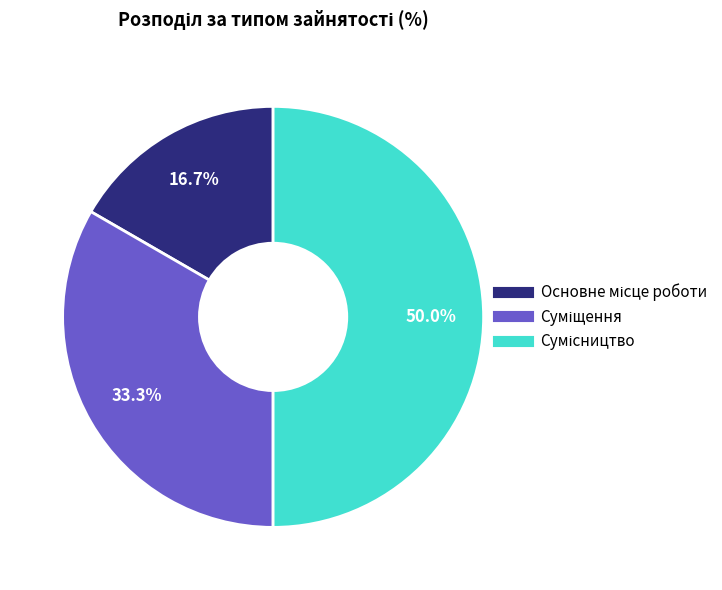

The Суміщення slice represents 33% of the pie. True or false?

True